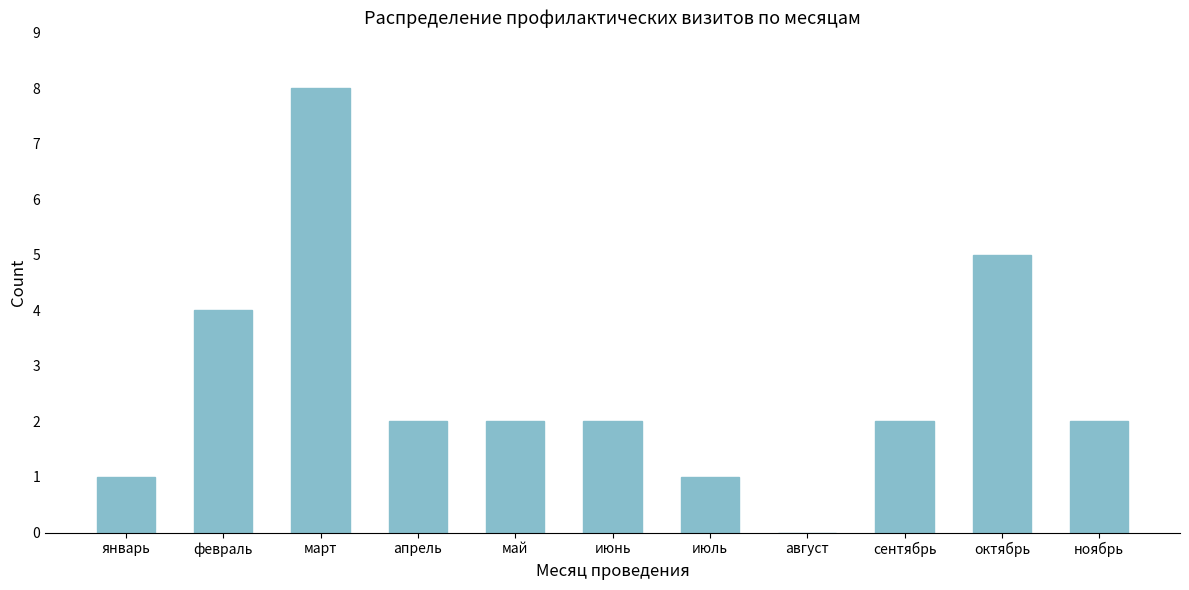

Reading left to right, list all the values displayed in this chart.

январь=1	февраль=4	март=8	апрель=2	май=2	июнь=2	июль=1	август=0	сентябрь=2	октябрь=5	ноябрь=2